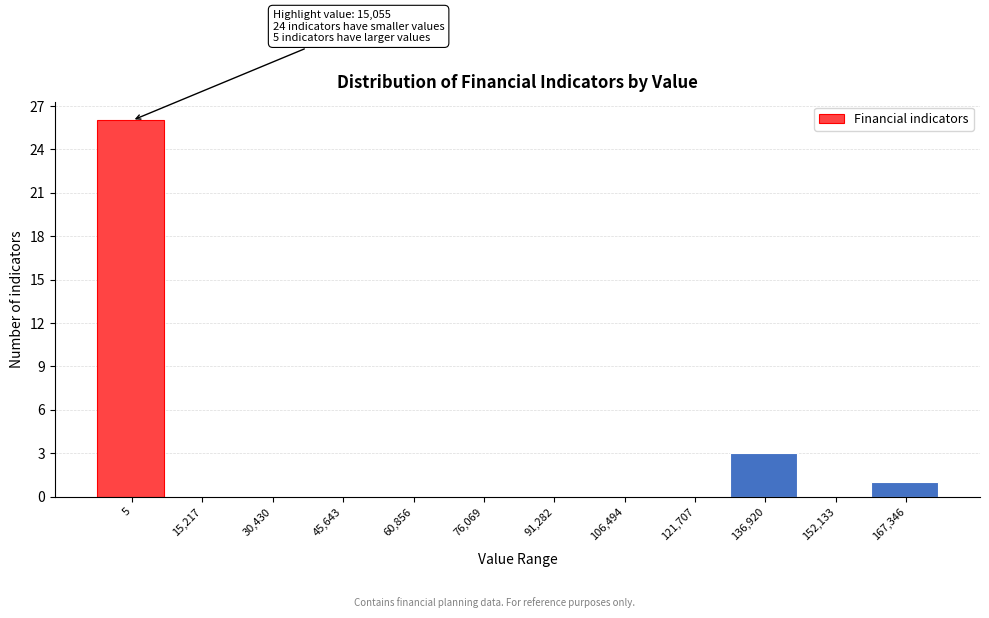

Reading right to left, what are all the values shown in this chart?

167,346=1	152,133=0	136,920=3	121,707=0	106,494=0	91,282=0	76,069=0	60,856=0	45,643=0	30,430=0	15,217=0	5=26